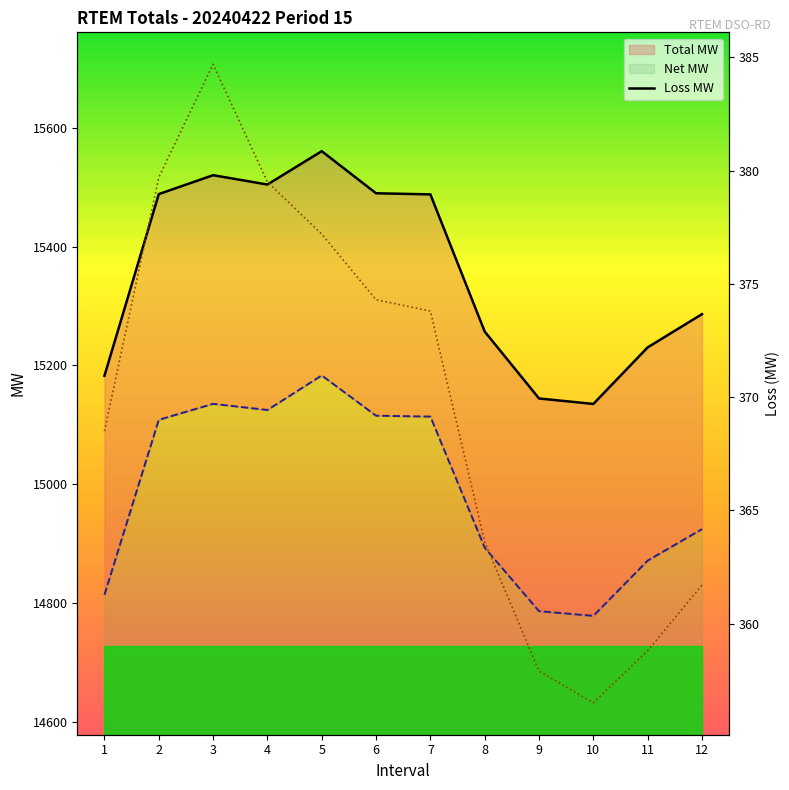

What is the maximum value shown in the chart?

15560.5